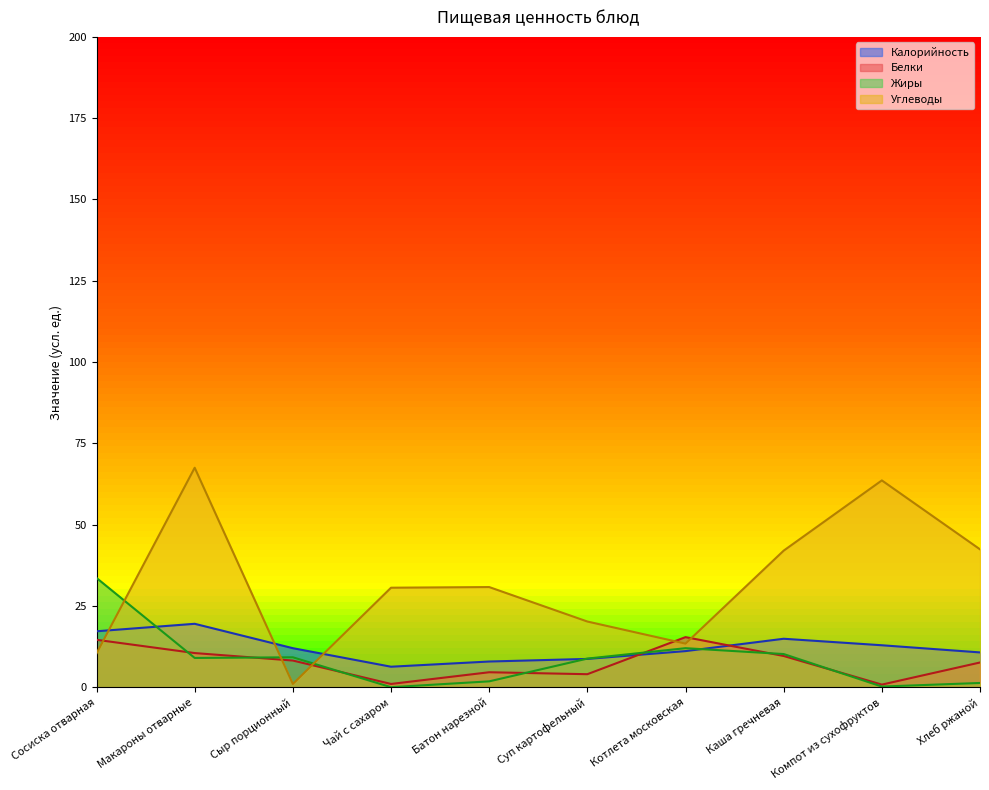

How many times do Калорийность and Жиры cross each other?

3